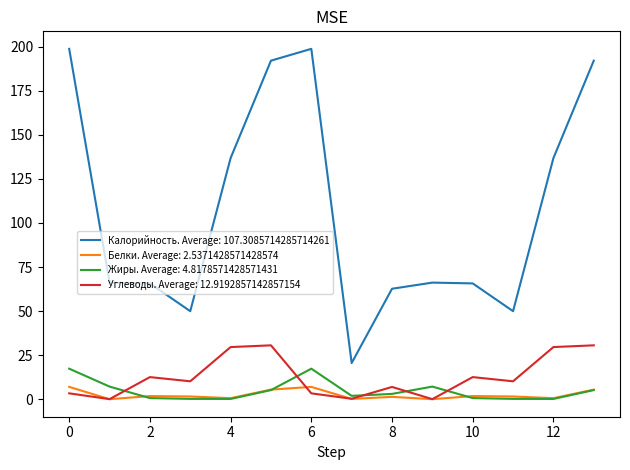

Which series has the widest spread of values?

Калорийность. Average: 107.3085714285714261